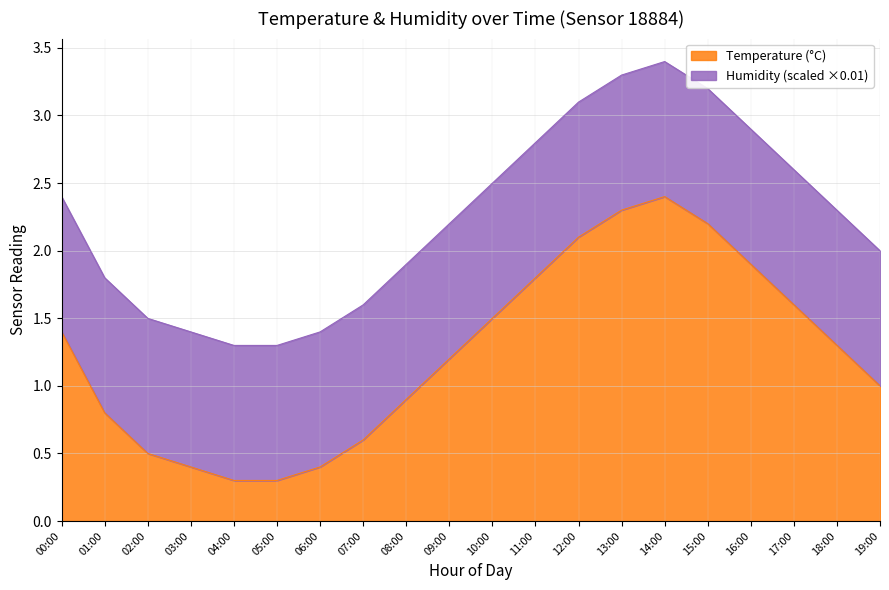

What is the ratio of the value at 06:00 to the value at 19:00?

0.4